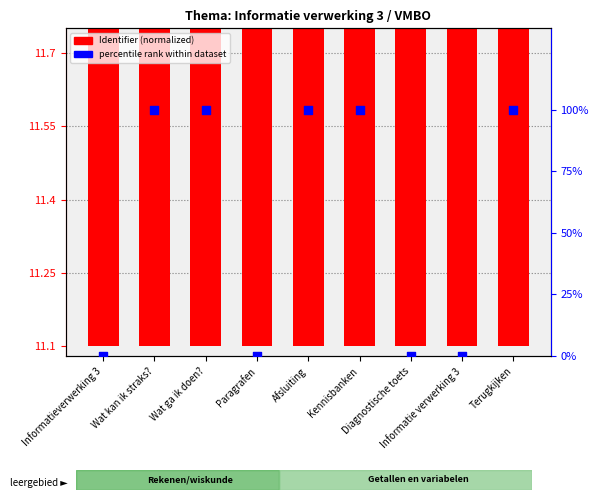

At how many categories does at least one series exceed 68?

5